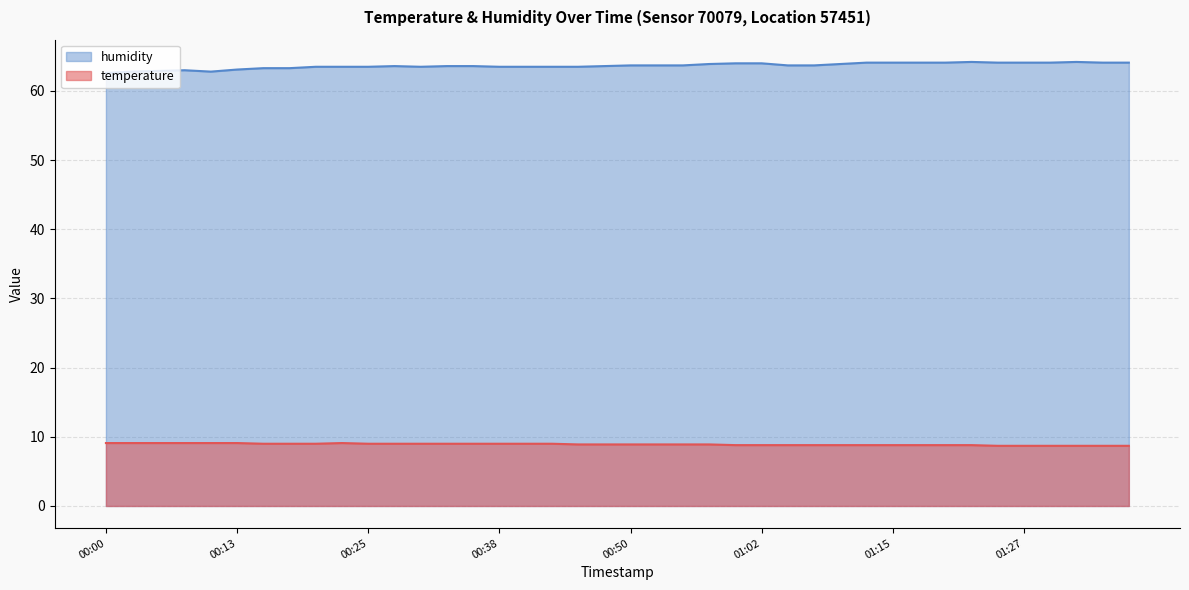

True or false: humidity has a value of 27.7 at 00:35.

False